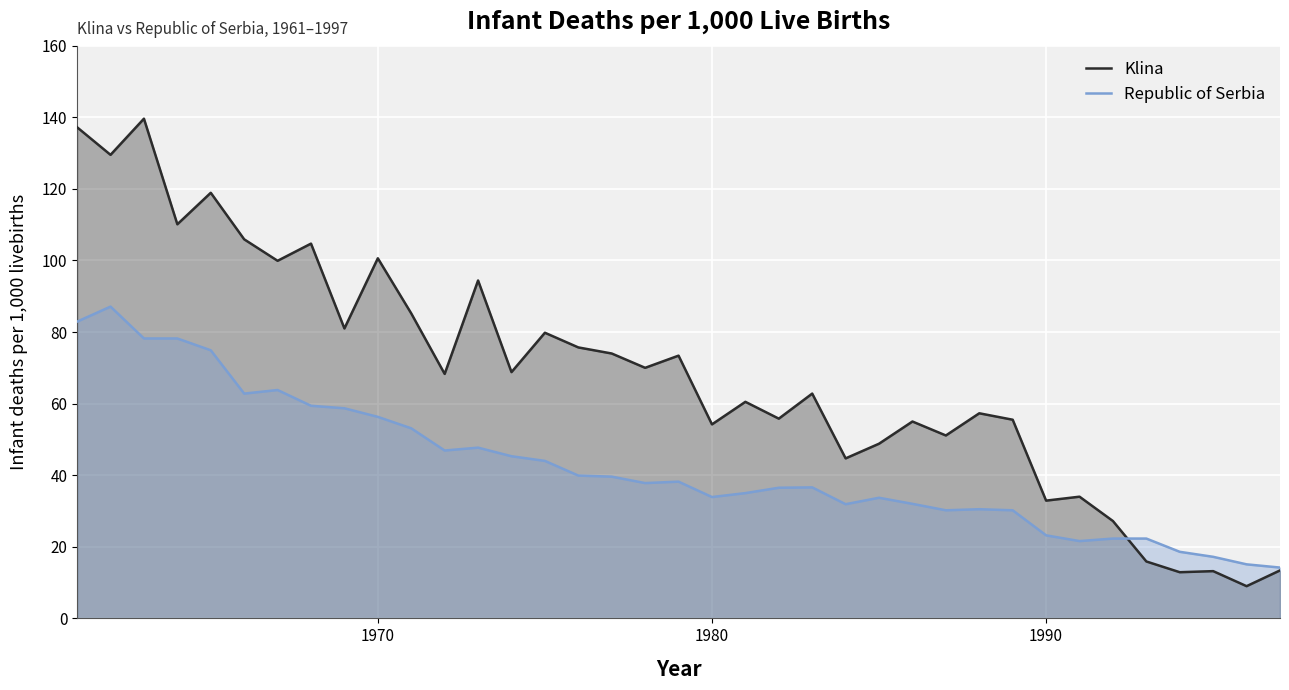

What is the greatest value displayed?

139.6